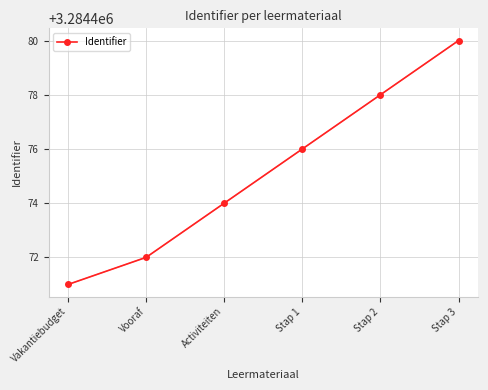

The chart shows a value of 3284471 at Vakantiebudget. True or false?

True